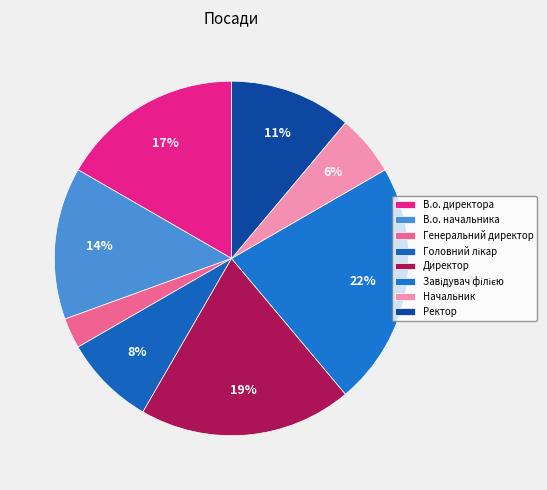

How many slices are in this pie chart?

8